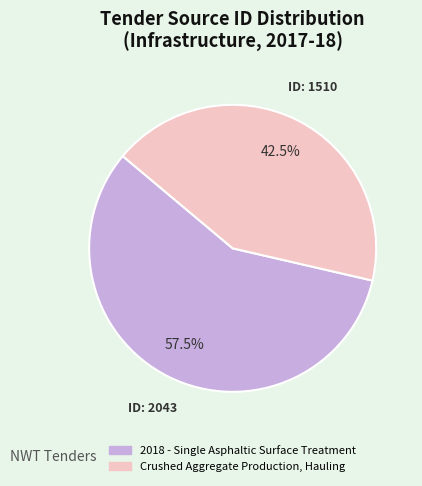

What is the largest slice in the pie chart?

2018 - Single Asphaltic Surface Treatment